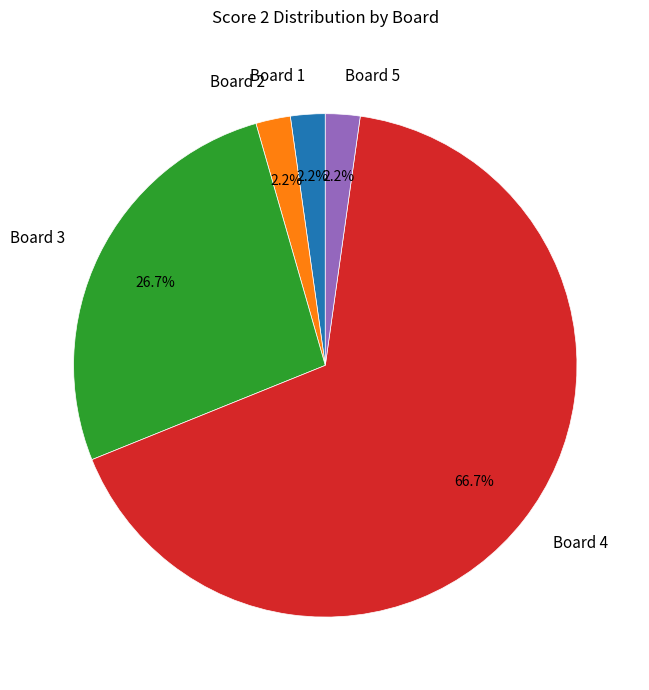

Combined, what portion of the pie is Board 2 and Board 3?

28.9%